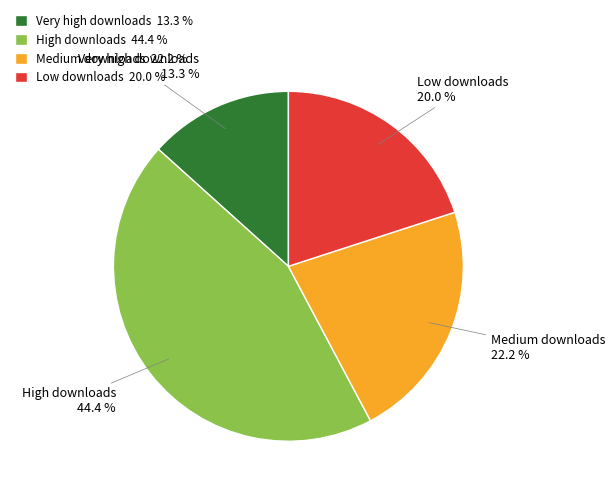

What is the ratio of the value at High downloads 44.4 % to the value at Medium downloads 22.2 %?

2.0